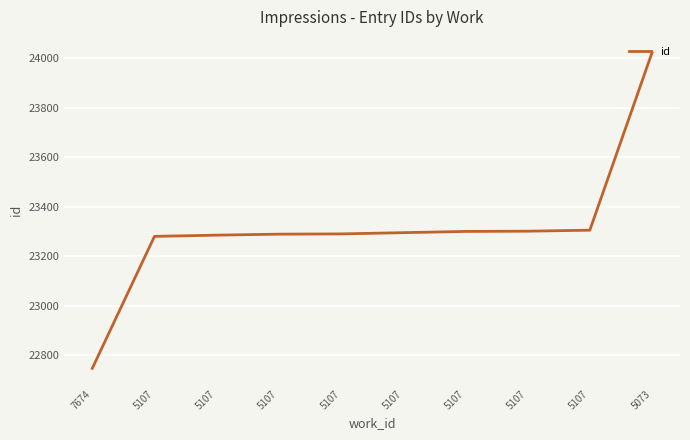

True or false: there are more than 2 points higher than both neighbors.

False